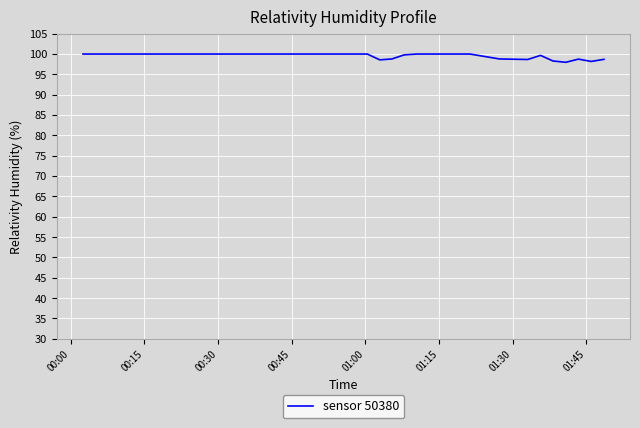

What is the maximum value shown in the chart?

100.0